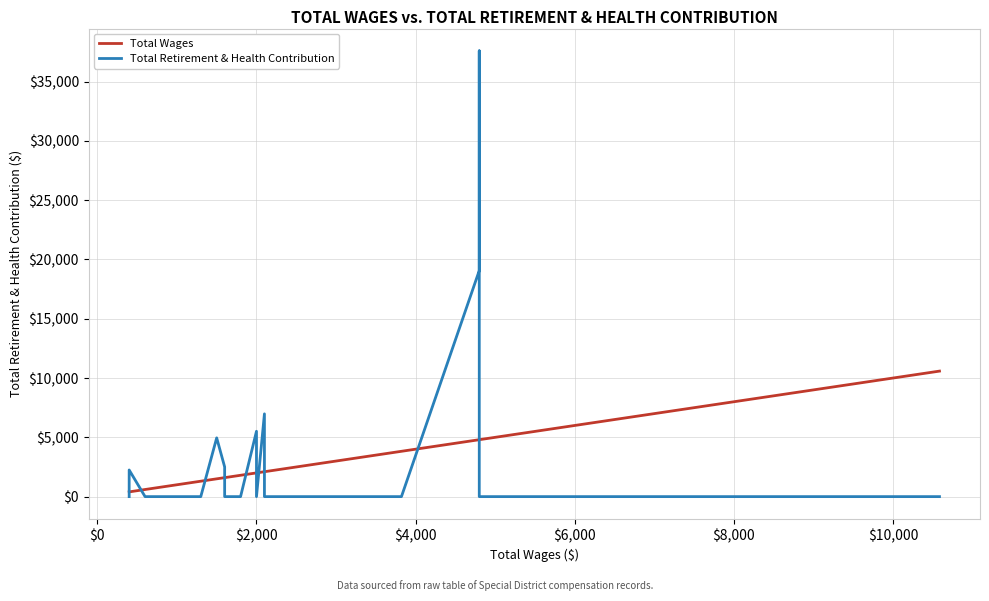

How many interior local peaks does the Total Retirement & Health Contribution series have?

5